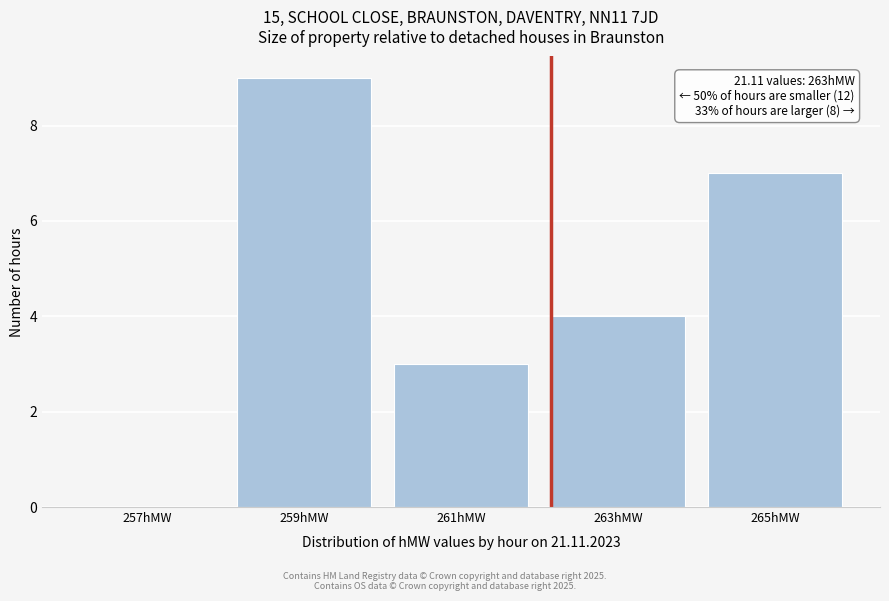

Reading left to right, what are all the values shown in this chart?

257hMW=0	259hMW=9	261hMW=3	263hMW=4	265hMW=7